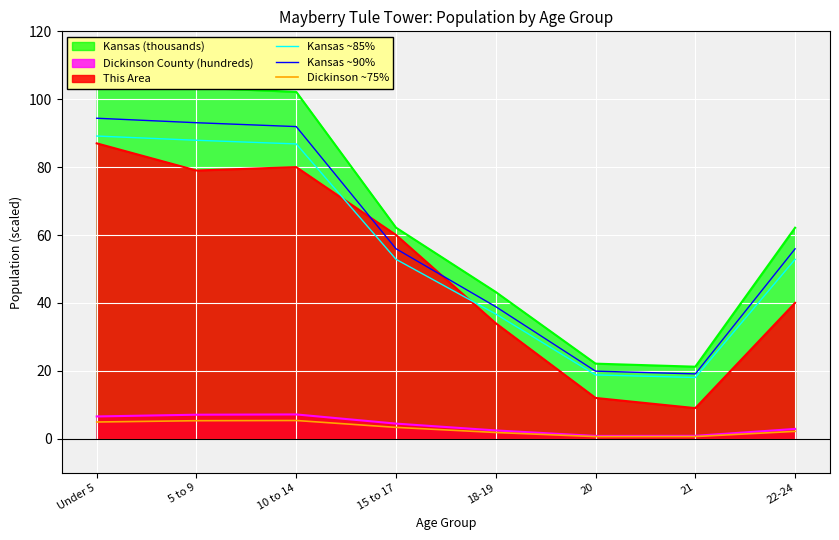

True or false: Kansas ~85% has a value of 136.1 at 5 to 9.

False